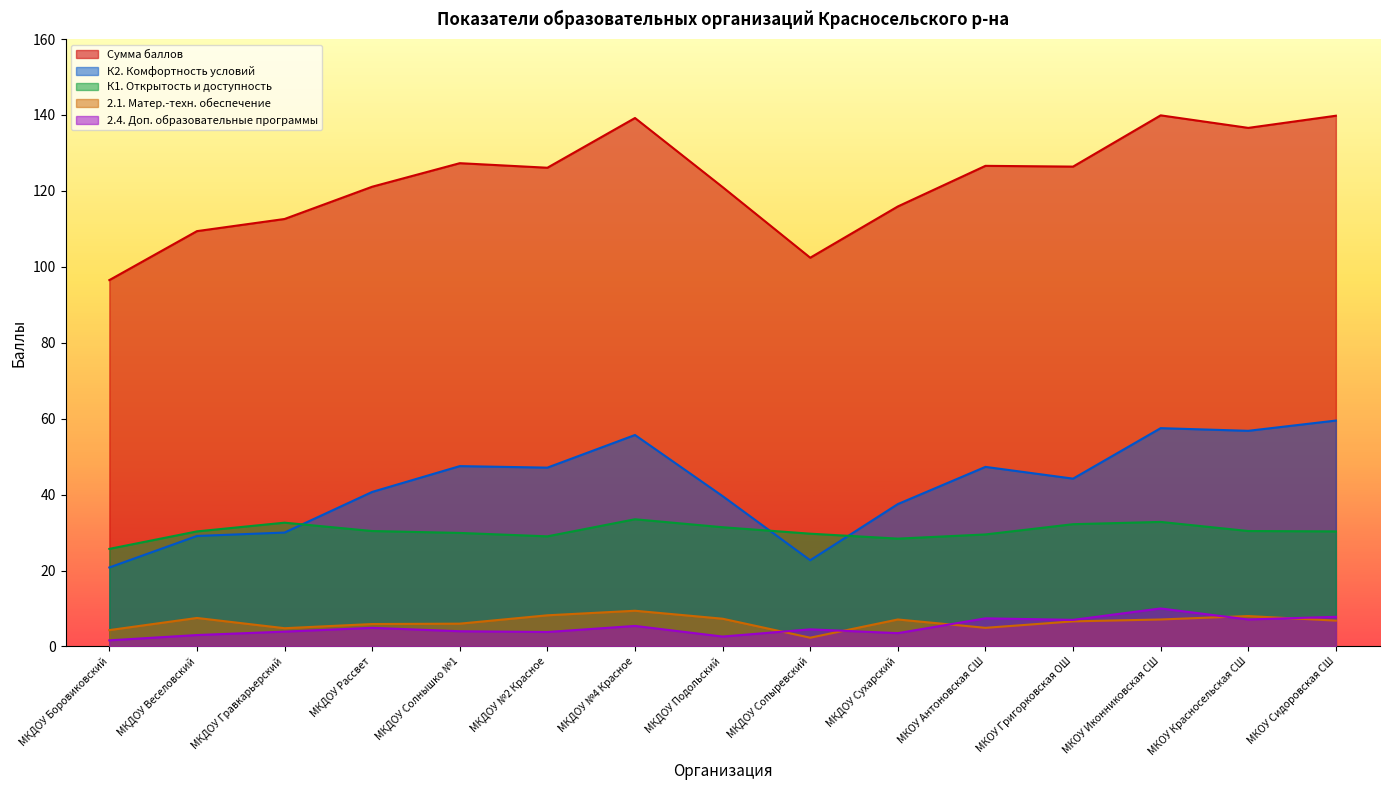

At which category does К2. Комфортность условий reach its first local valley?

МКДОУ №2 Красное